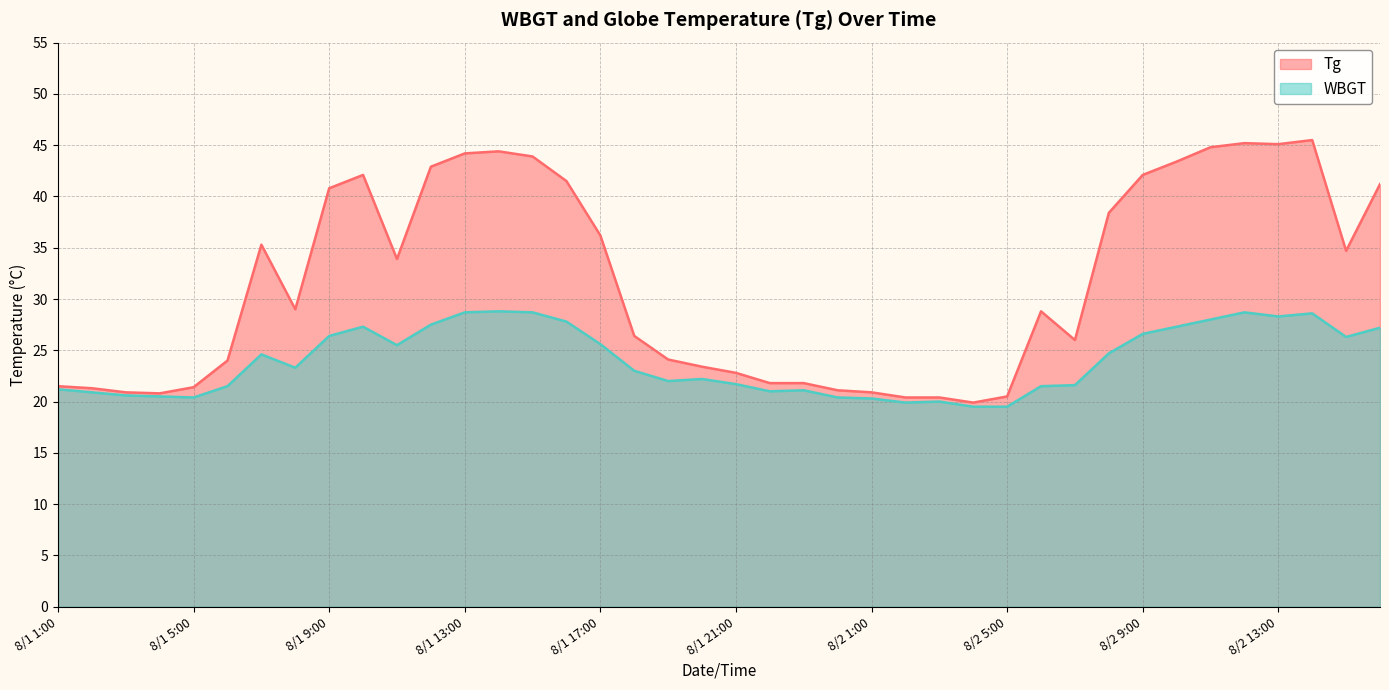

At 8/1 21:00, list the series in order from smallest to largest.

WBGT, Tg